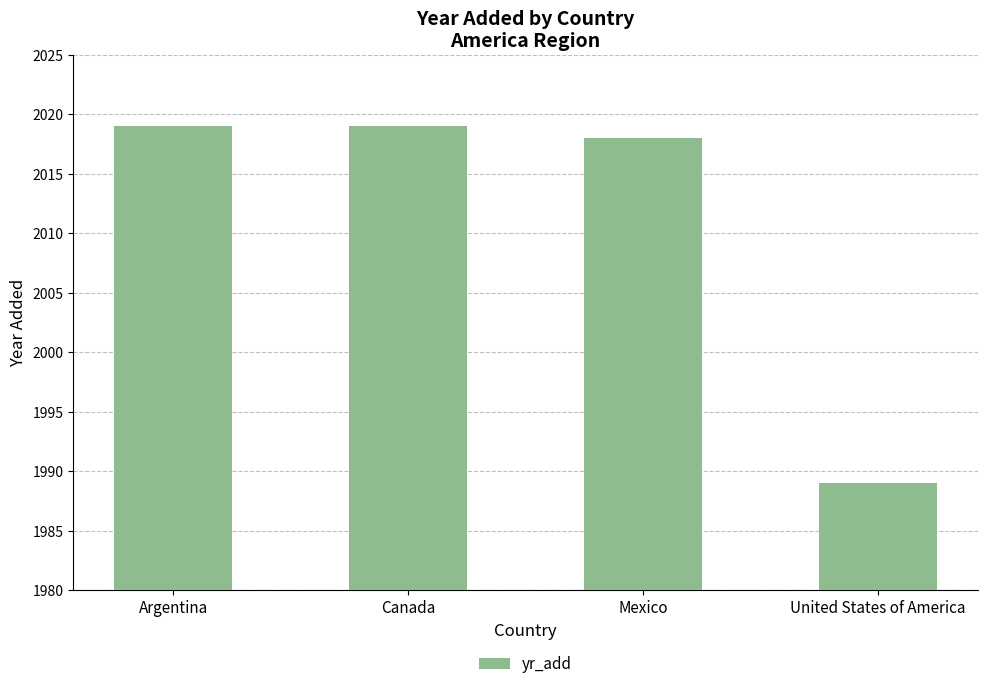

Reading left to right, transcribe all the data shown in this chart.

2019	2019	2018	1989